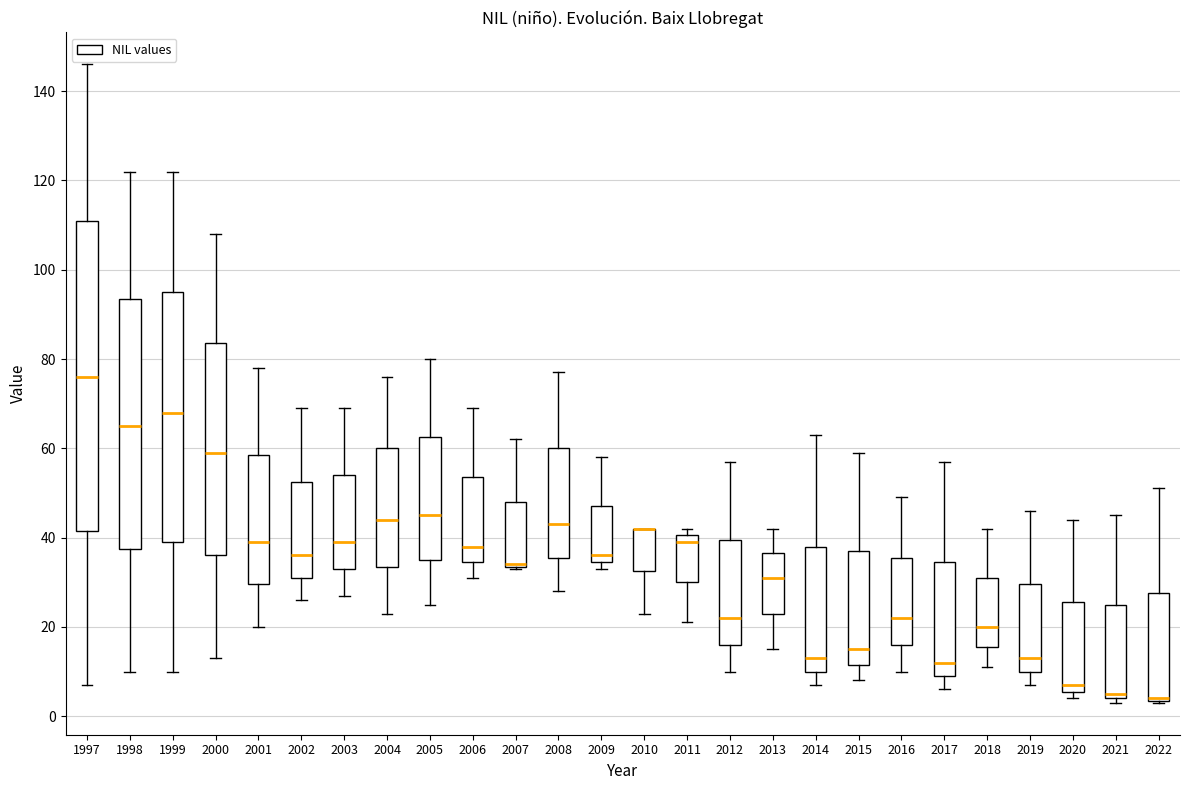

Reading left to right, read every box against the y-axis: the position of its median line, the range the box covers, and the ends of its whiskers. The values are not printed on the chart, so give them approximately, as read against the axis.

1997: median 76, box 42 to 112, whiskers 8 to 146
1998: median 66, box 38 to 94, whiskers 10 to 122
1999: median 68, box 40 to 96, whiskers 10 to 122
2000: median 60, box 36 to 84, whiskers 14 to 108
2001: median 40, box 30 to 58, whiskers 20 to 78
2002: median 36, box 32 to 52, whiskers 26 to 70
2003: median 40, box 34 to 54, whiskers 28 to 70
2004: median 44, box 34 to 60, whiskers 24 to 76
2005: median 46, box 36 to 62, whiskers 26 to 80
2006: median 38, box 34 to 54, whiskers 32 to 70
2007: median 34 (drawn on the box's lower edge), box 34 to 48, whiskers 34 to 62
2008: median 44, box 36 to 60, whiskers 28 to 78
2009: median 36, box 34 to 48, whiskers 34 (just below the box's lower edge) to 58
2010: median 42 (drawn on the box's upper edge), box 32 to 42, whiskers 24 to 42
2011: median 40 (just below the box's upper edge), box 30 to 40, whiskers 22 to 42
2012: median 22, box 16 to 40, whiskers 10 to 58
2013: median 32, box 24 to 36, whiskers 16 to 42
2014: median 14, box 10 to 38, whiskers 8 to 64
2015: median 16, box 12 to 38, whiskers 8 to 60
2016: median 22, box 16 to 36, whiskers 10 to 50
2017: median 12, box 10 to 34, whiskers 6 to 58
2018: median 20, box 16 to 32, whiskers 12 to 42
2019: median 14, box 10 to 30, whiskers 8 to 46
2020: median 8, box 6 to 26, whiskers 4 to 44
2021: median 6, box 4 to 26, whiskers 4 (just below the box's lower edge) to 46
2022: median 4 (drawn on the box's lower edge), box 4 to 28, whiskers 4 to 52